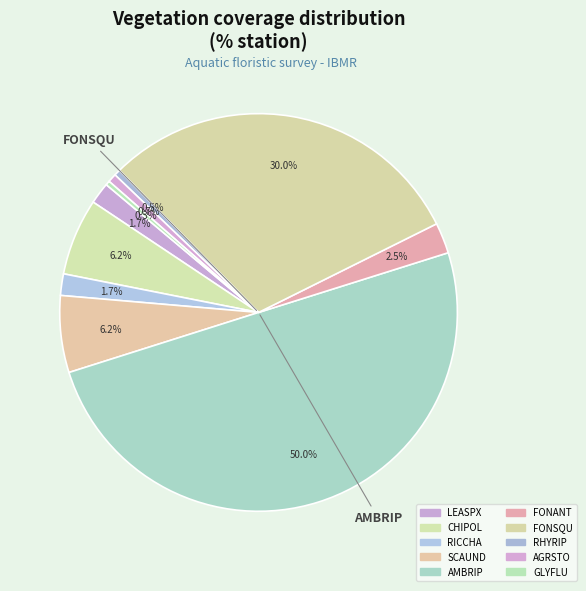

What is the largest slice in the pie chart?

AMBRIP